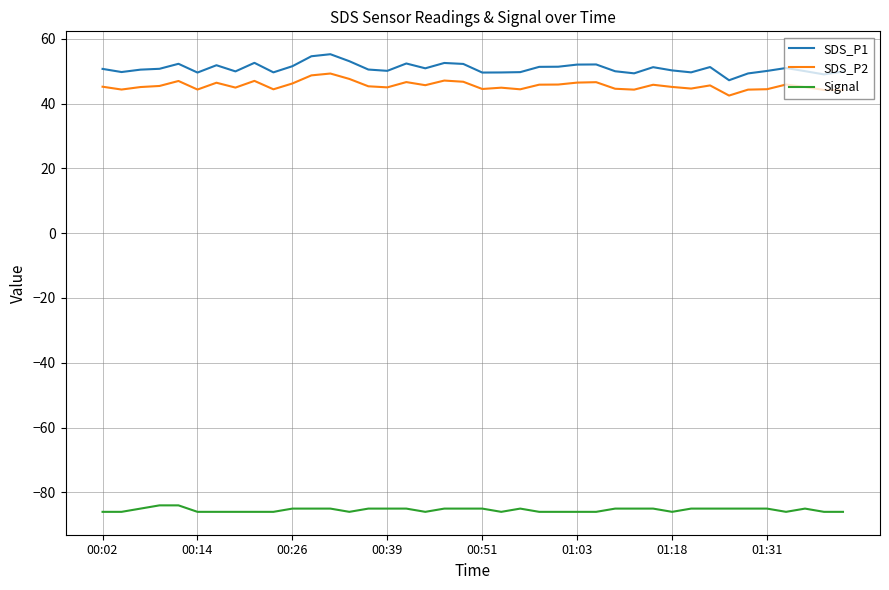

Which series has the largest range (max minus min)?

SDS_P1